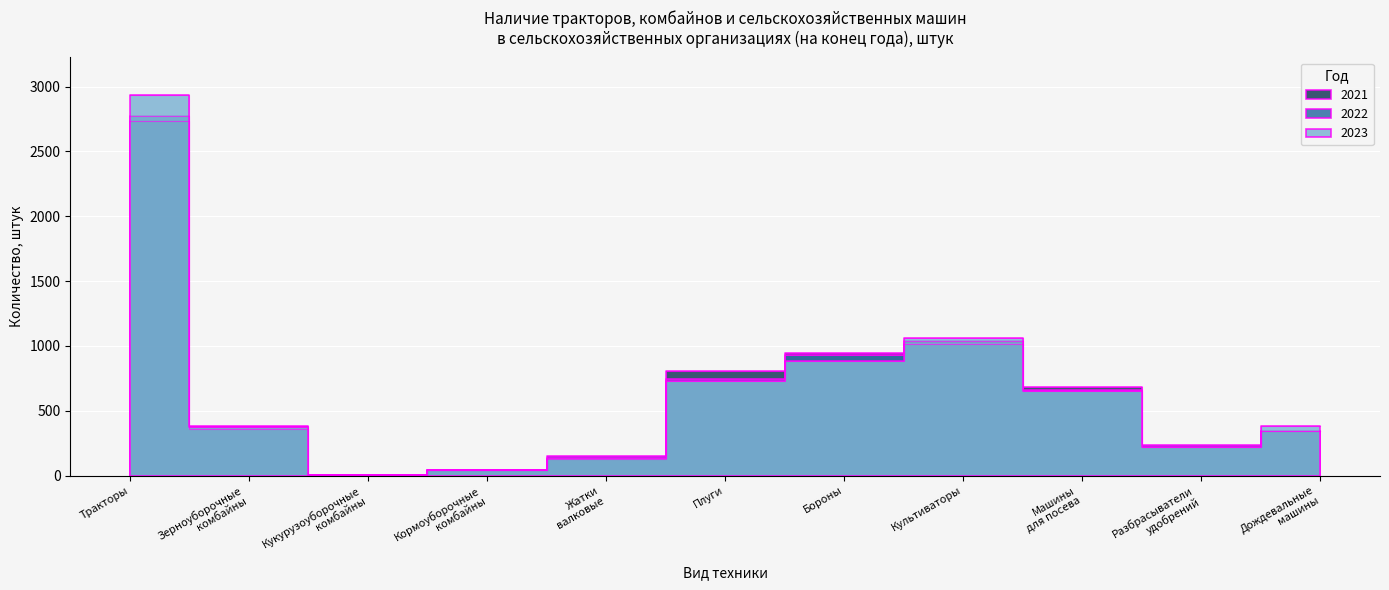

Which series ends up on top after the final intersection of 2023 and 2021?

2023